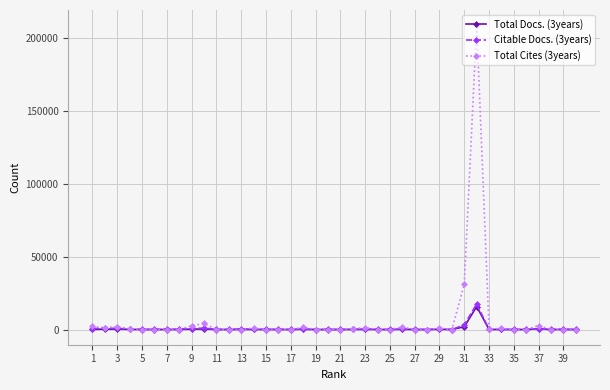

True or false: Total Docs. (3years) has more than 2 interior local peaks.

True